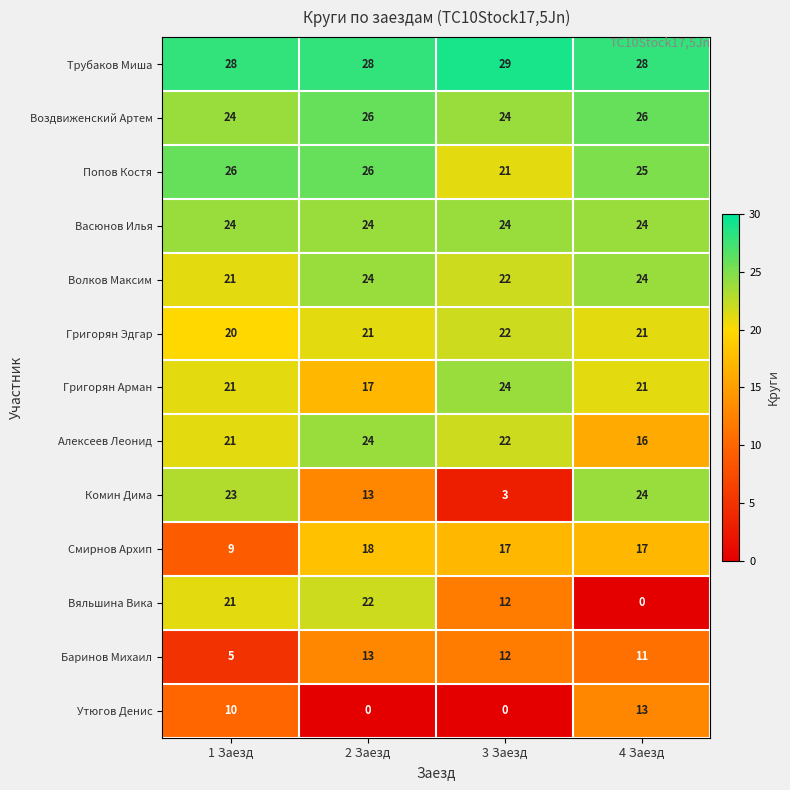

Read the Васюнов Илья value at 2 Заезд.

24